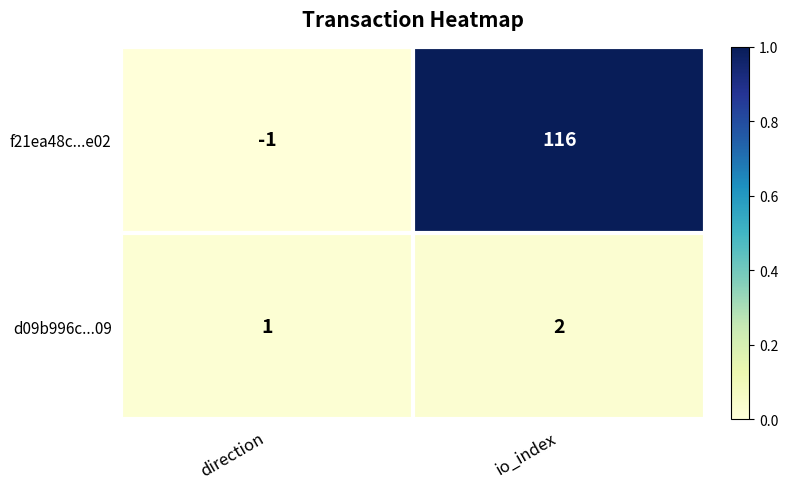

What is the approximate value of f21ea48c...e02 at io_index, to the nearest 10?

120